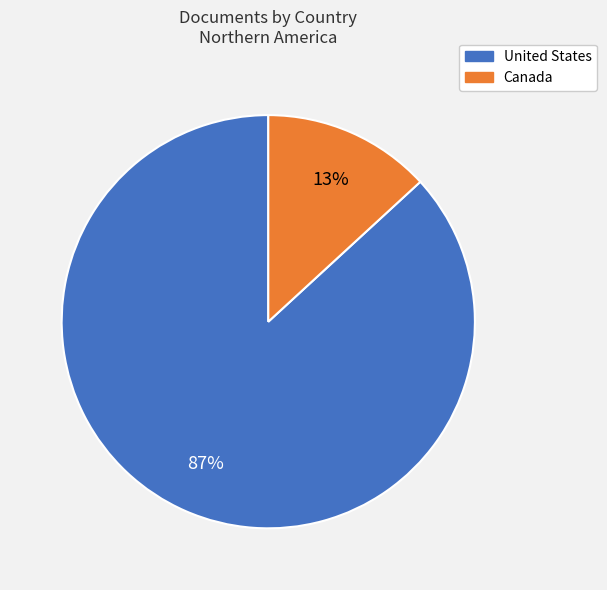

Is Canada the majority of the pie?

No